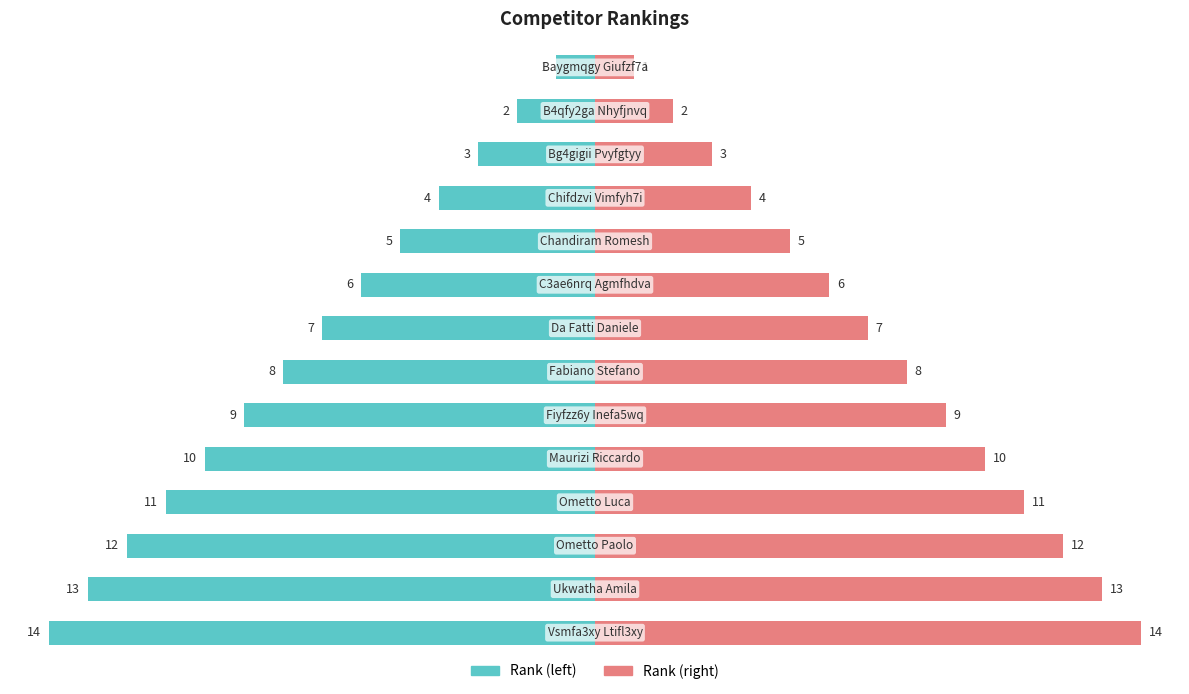

Rank the series by their maximum value, from lowest to highest.

Rank (left), Rank (right)